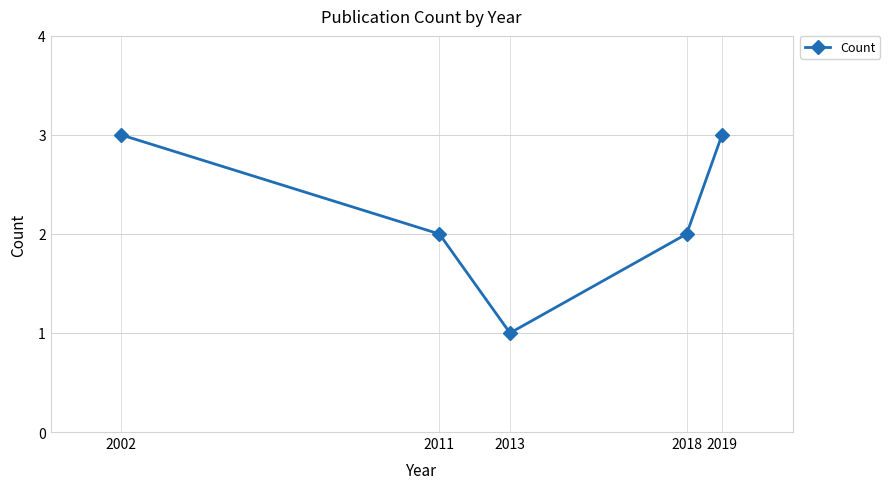

How many points are lower than both their immediate neighbors (excluding endpoints)?

1